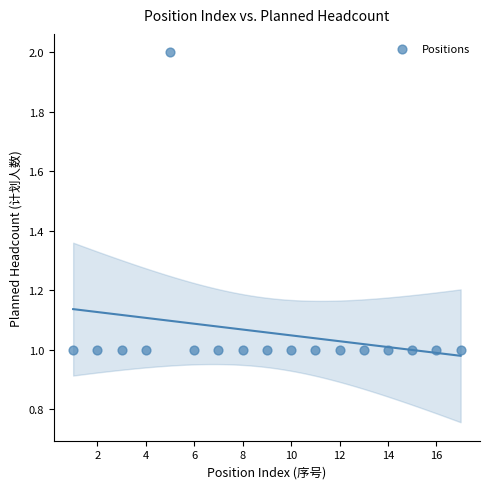

What is the range of X values (max minus min)?

16